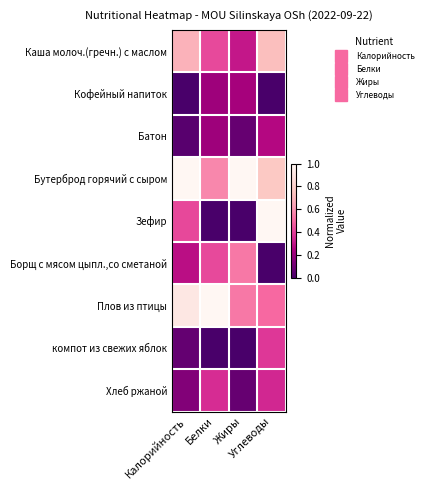

How many data points does each series have?

4